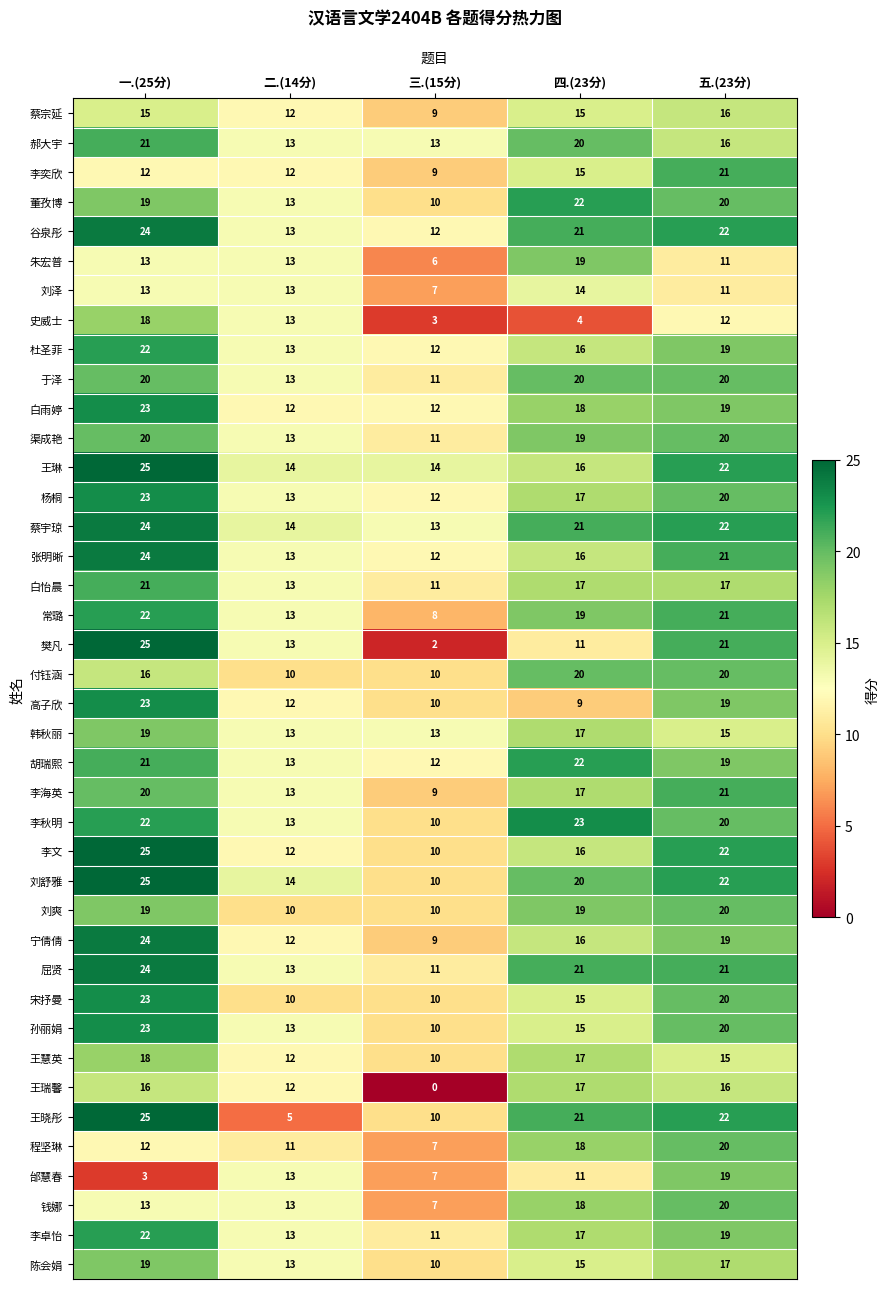

Is the value of 常璐 at 二.(14分) greater than the value of 朱宏普 at 三.(15分)?

Yes